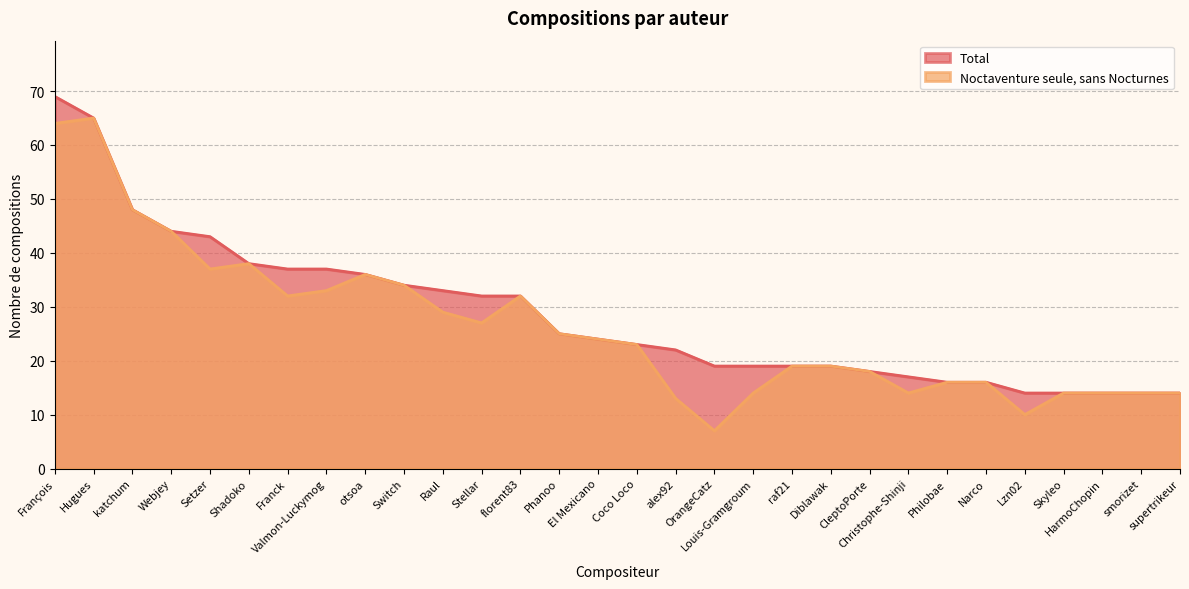

At how many categories does at least one series exceed 41?

5